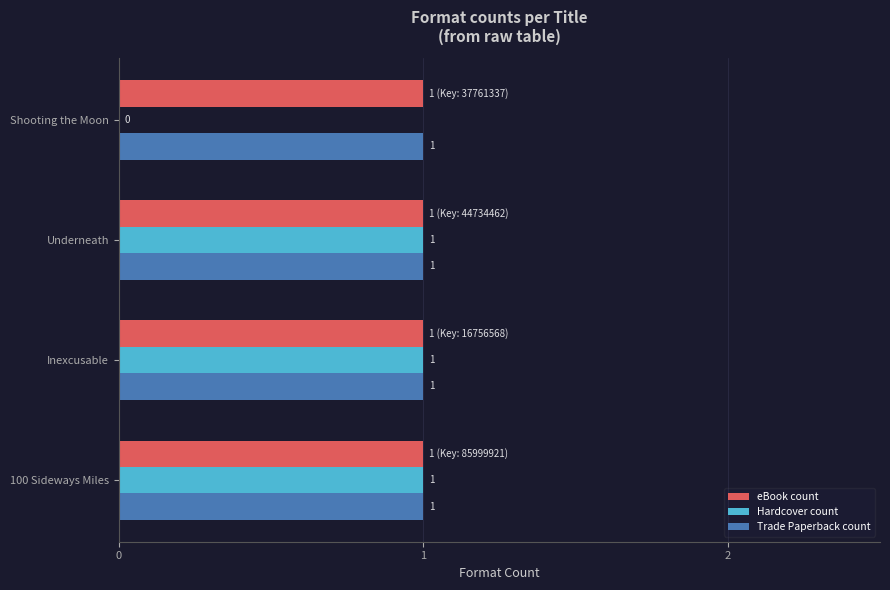

What is the sum of all Trade Paperback count values?

4